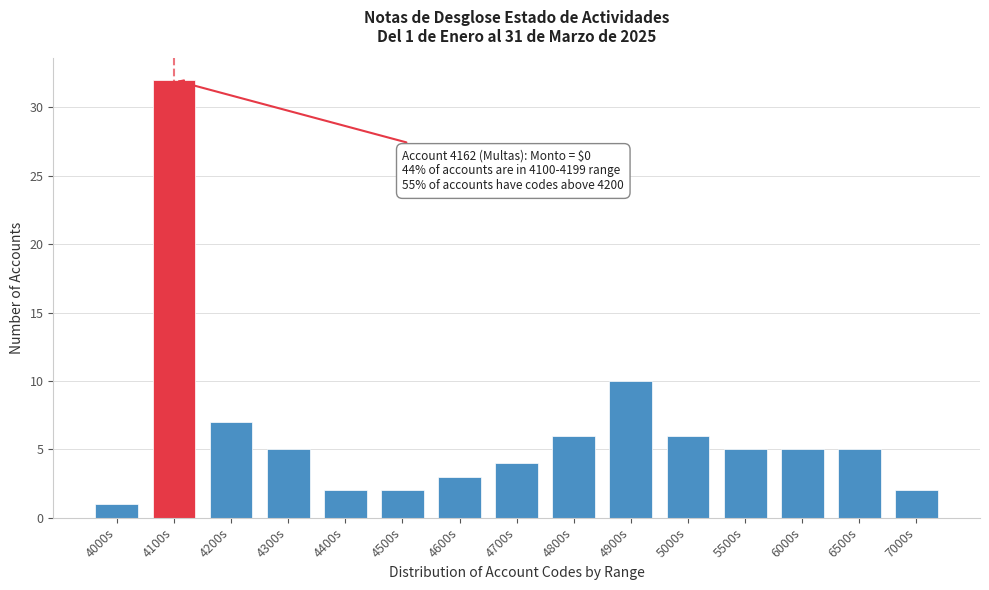

Reading left to right, what are all the values shown in this chart?

4000s=1	4100s=32	4200s=7	4300s=5	4400s=2	4500s=2	4600s=3	4700s=4	4800s=6	4900s=10	5000s=6	5500s=5	6000s=5	6500s=5	7000s=2